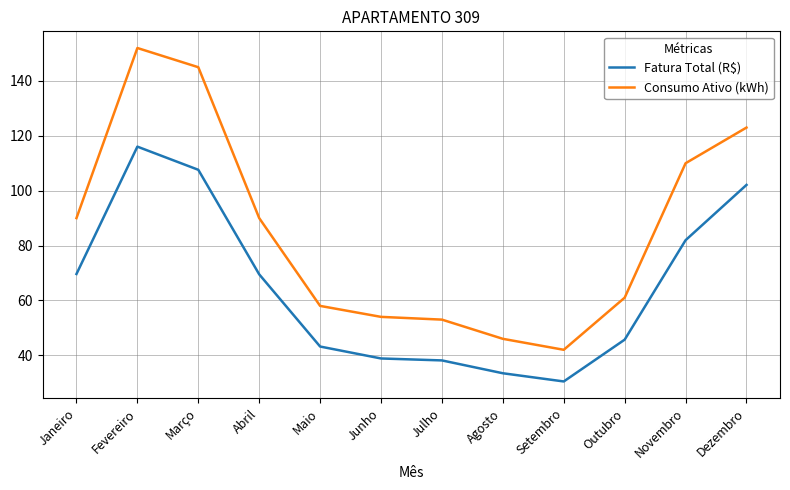

Does the chart have visible grid lines?

Yes